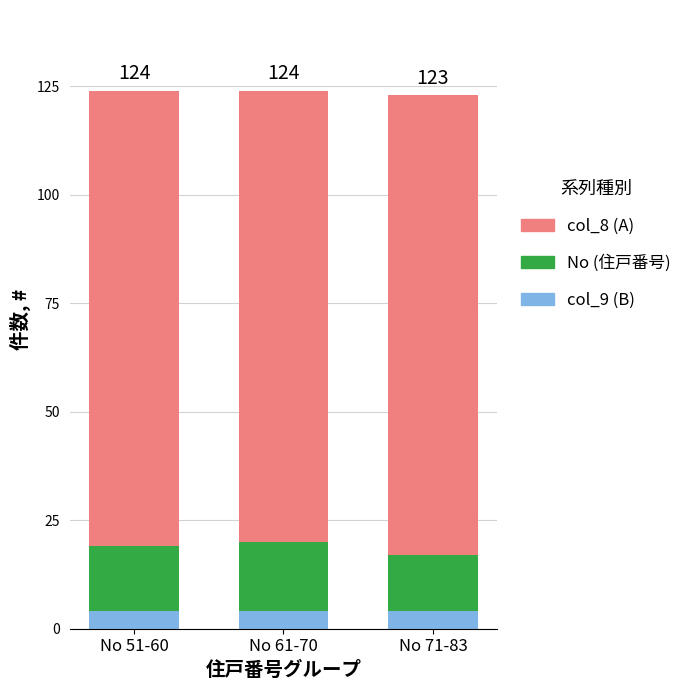

What is the total value across all series at No 61-70?

124